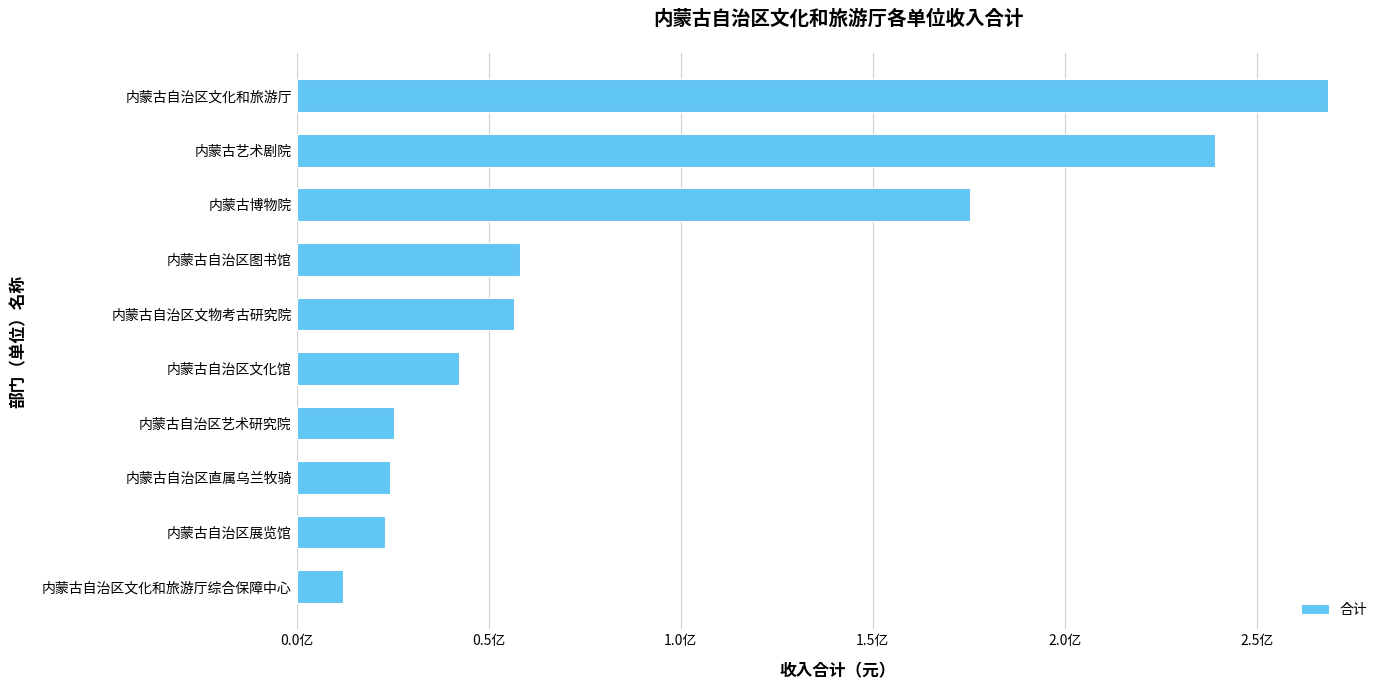

At which category does the chart reach its minimum across all series?

内蒙古自治区文化和旅游厅综合保障中心